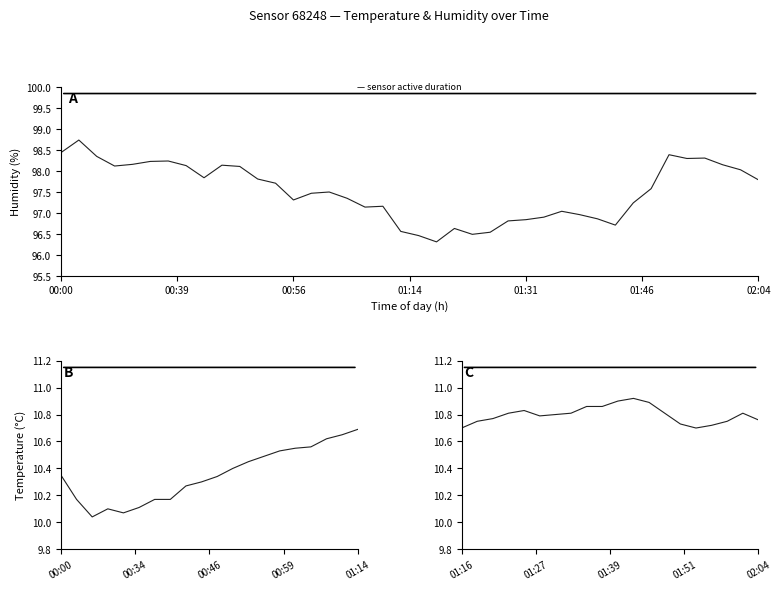

List the labels in order of value, smallest first.

01:19, 01:16, 01:24, 01:27, 01:14, 01:22, 01:44, 01:29, 01:31, 01:41, 01:34, 01:39, 01:37, 01:06, 01:12, 01:46, 00:56, 01:03, 00:59, 01:01, 01:49, 00:54, 02:04, 00:51, 00:44, 02:01, 00:49, 00:32, 00:41, 00:46, 01:59, 00:34, 00:37, 00:39, 01:54, 01:56, 00:26, 01:51, 00:00, 00:10